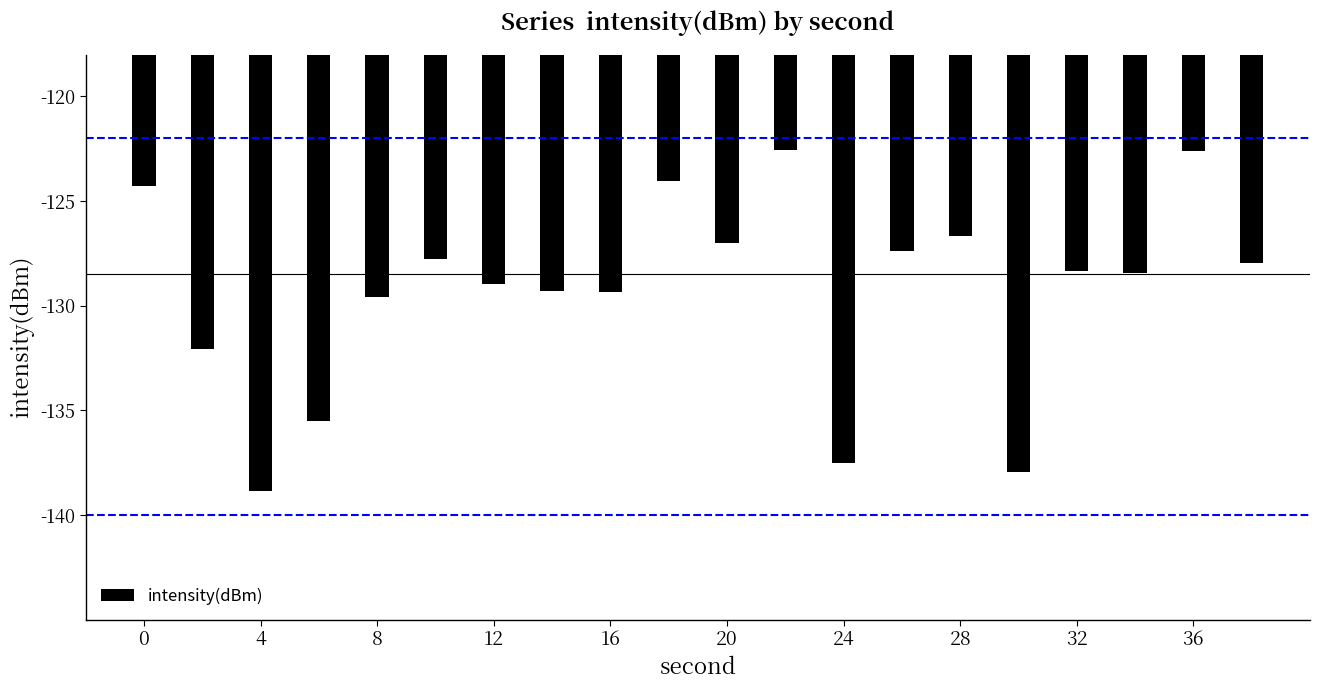

What is the value of the 16th bar from the left?

-138.0